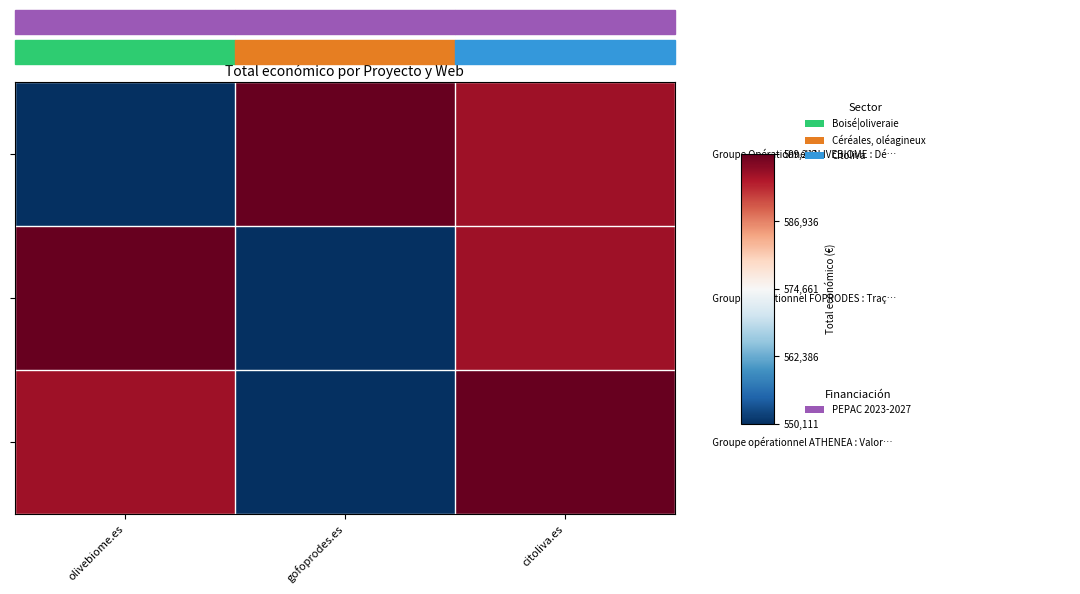

Which label corresponds to the largest value in the chart?

gofoprodes.es